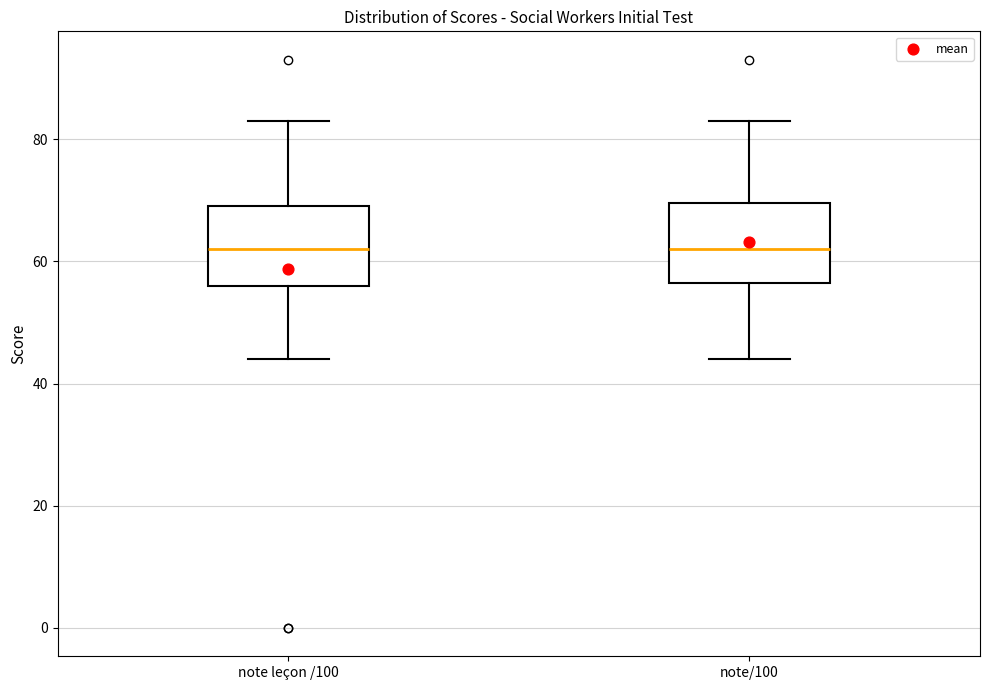

Where does the upper whisker of the box for note/100 end on the y-axis? The values are not printed on the chart, so give them approximately, as read against the axis.

84